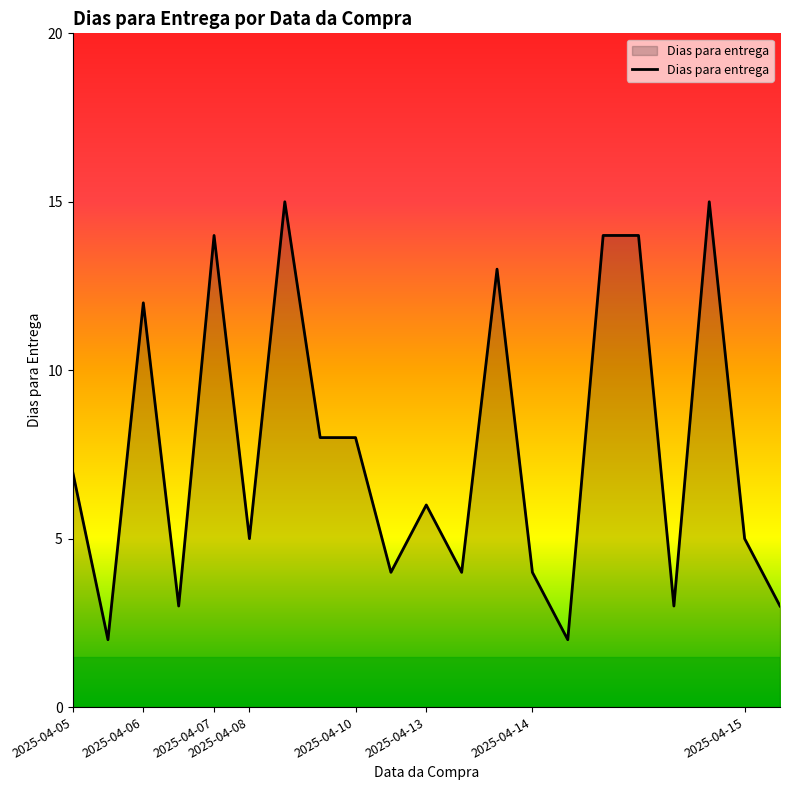

Reading left to right, transcribe all the data shown in this chart.

7	2	12	3	14	5	15	8	8	4	6	4	13	4	2	14	14	3	15	5	3